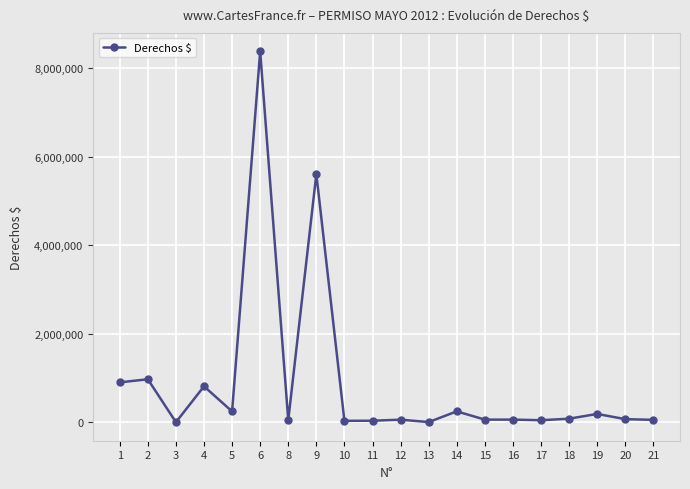

Where does the data first go above 74034?

1